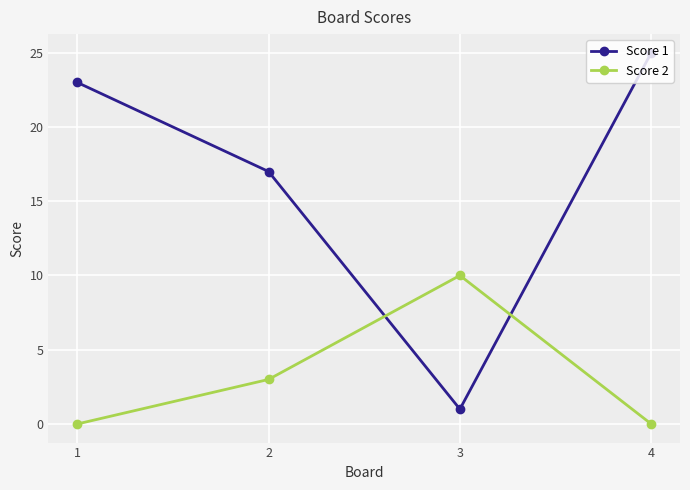

After their last crossing, which series has the higher values: Score 2 or Score 1?

Score 1